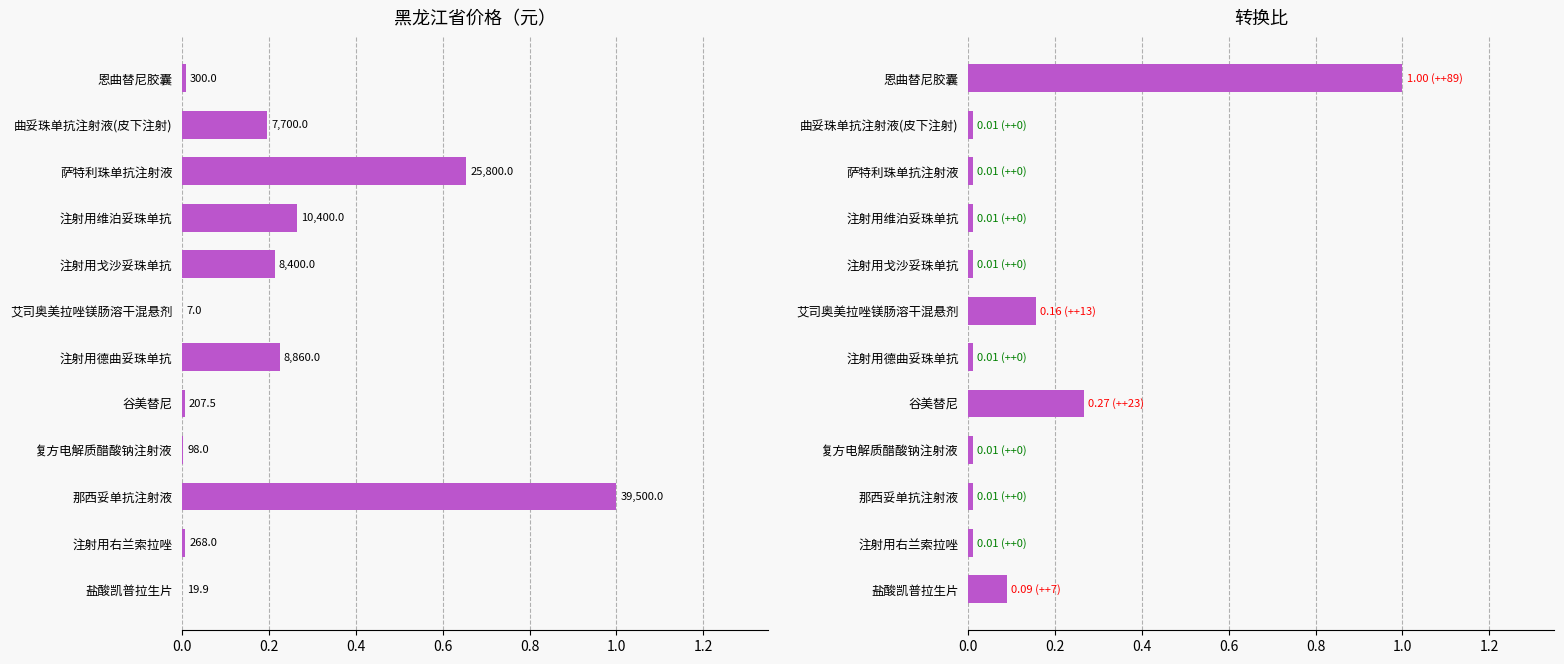

Which has a higher value, 谷美替尼 or 曲妥珠单抗注射液(皮下注射)?

曲妥珠单抗注射液(皮下注射)